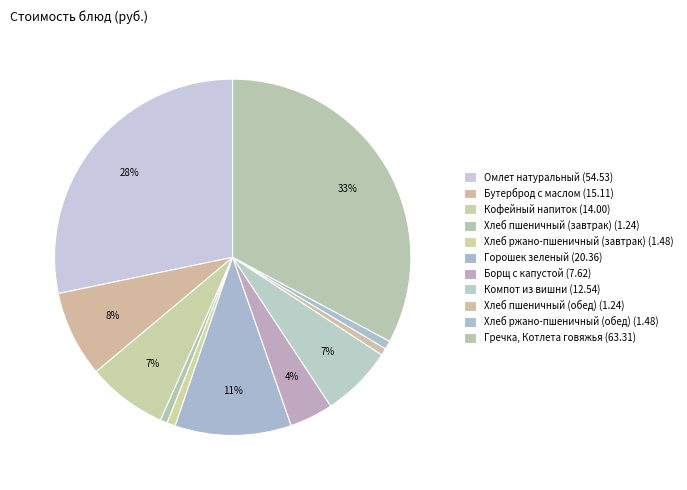

Does any single category account for the majority?

No